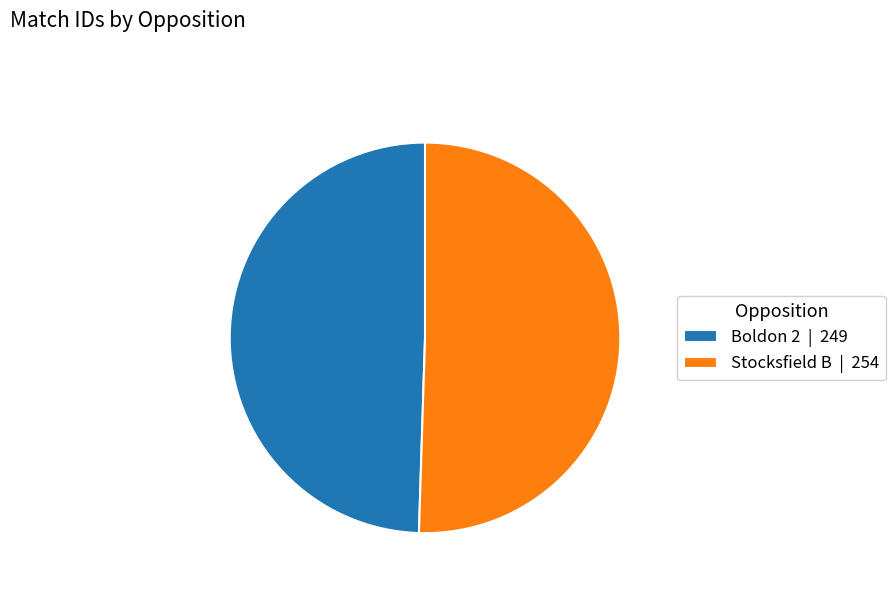

The Stocksfield B slice represents 45% of the pie. True or false?

False